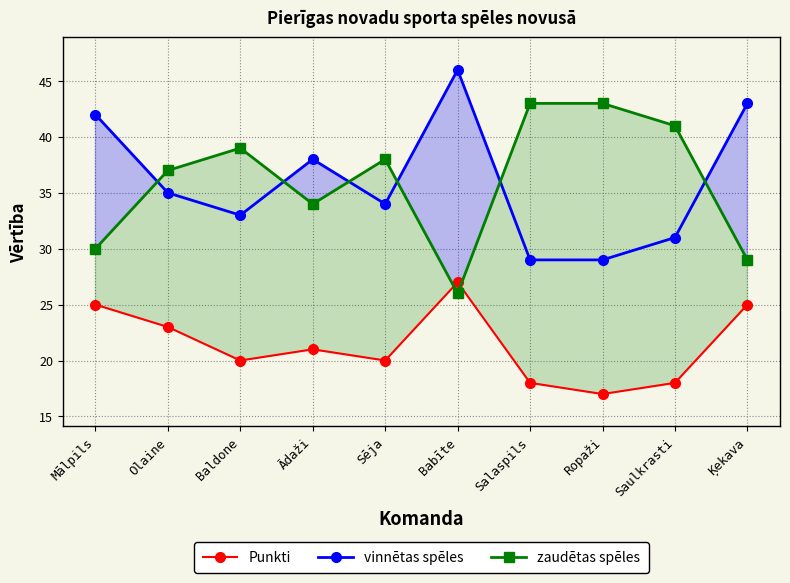

What is the spread (max minus min) of values at Baldone?

19